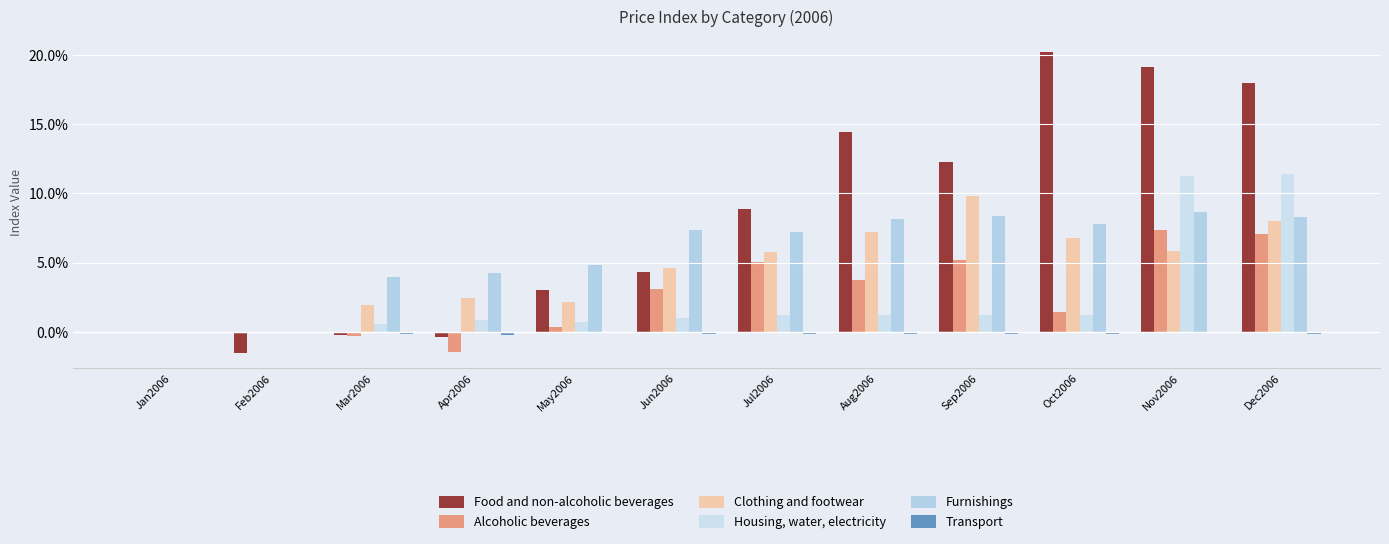

The Clothing and footwear series shows 7.2 at Aug2006. True or false?

True